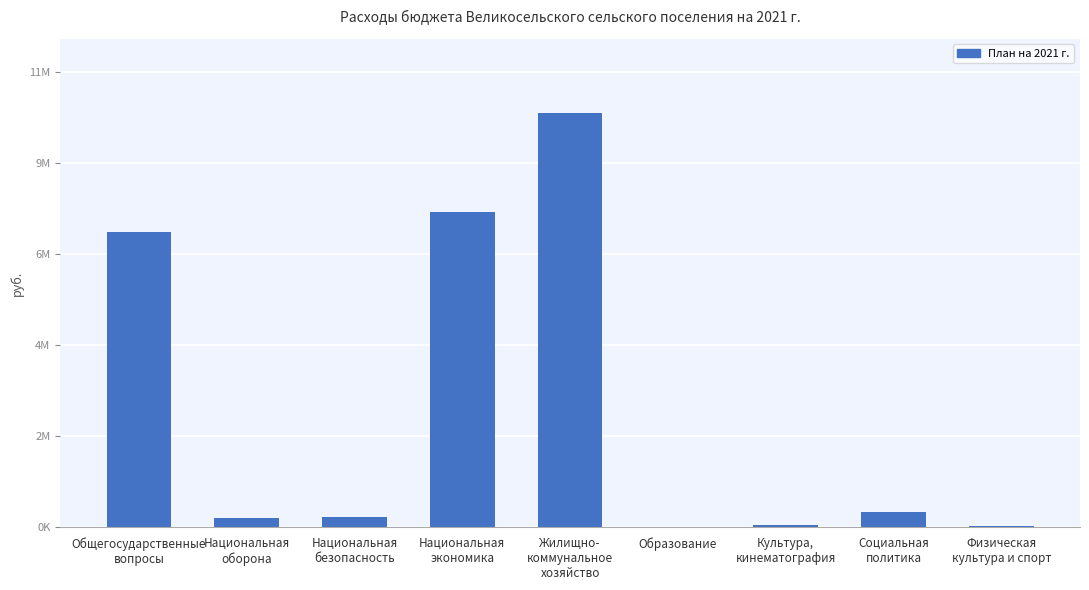

Are the bars horizontal?

No